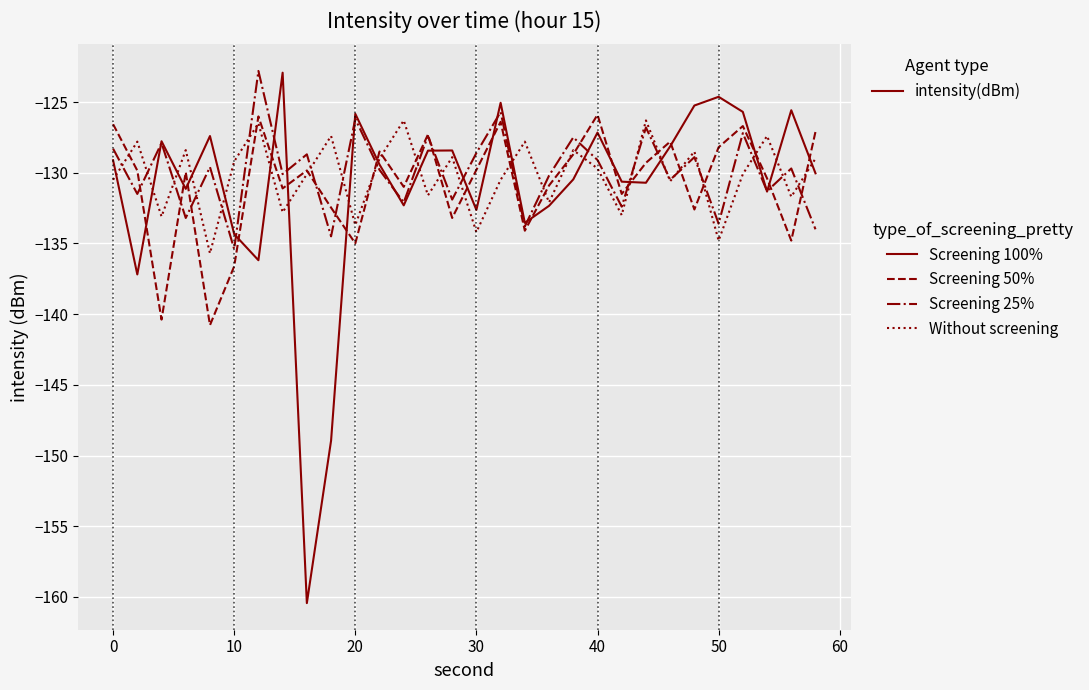

Which series has the widest spread of values?

Screening 100%